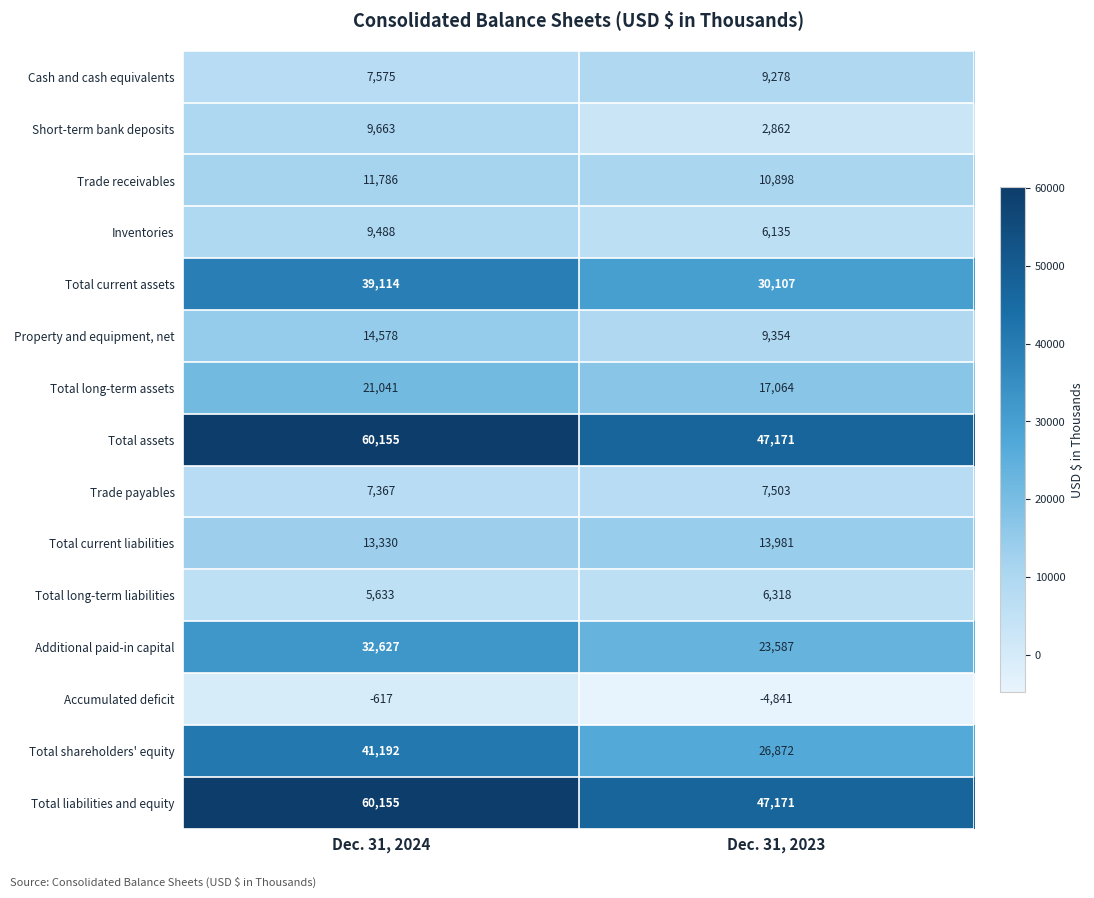

Is it true that Total current liabilities equals 13981 at Dec. 31, 2023?

True